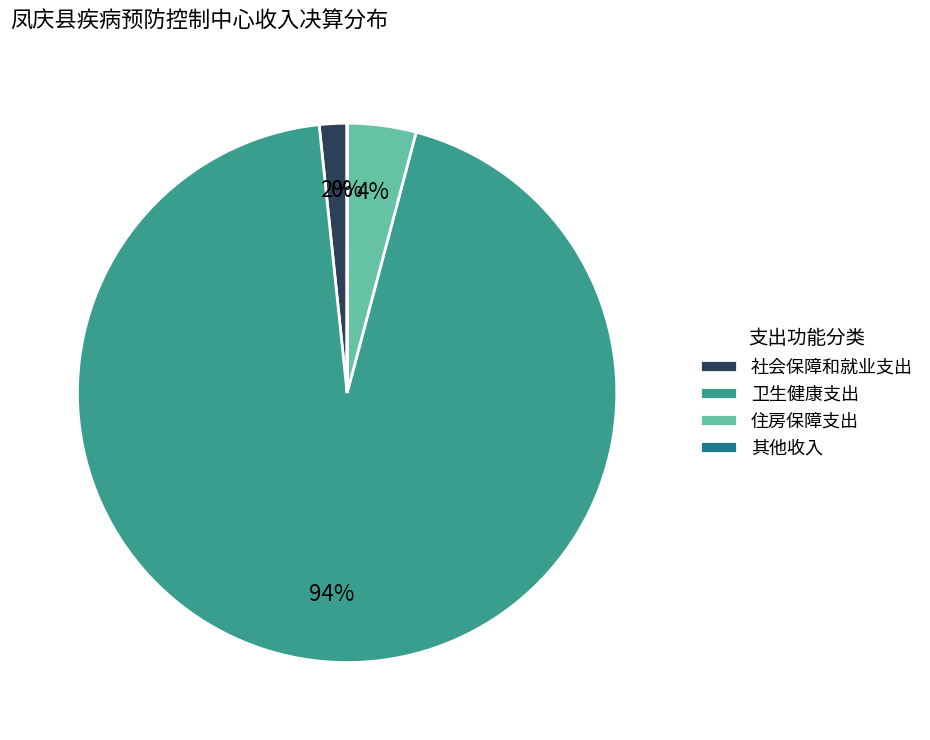

Is there a majority slice in this chart?

Yes